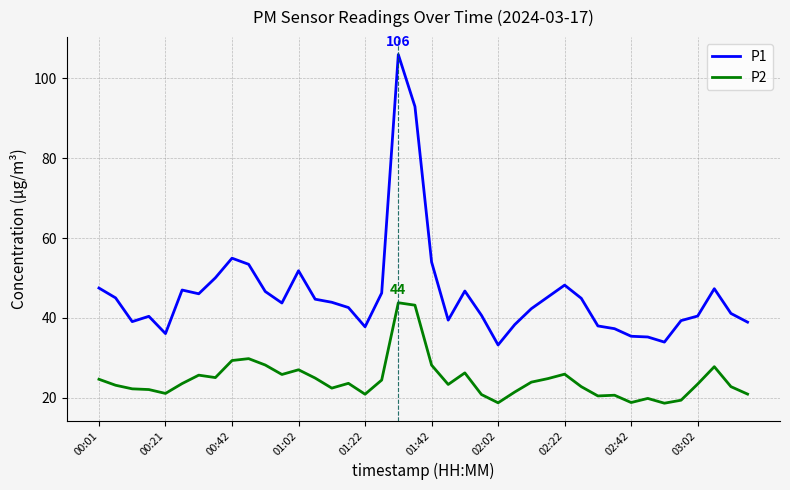

Which series has the widest spread of values?

P1